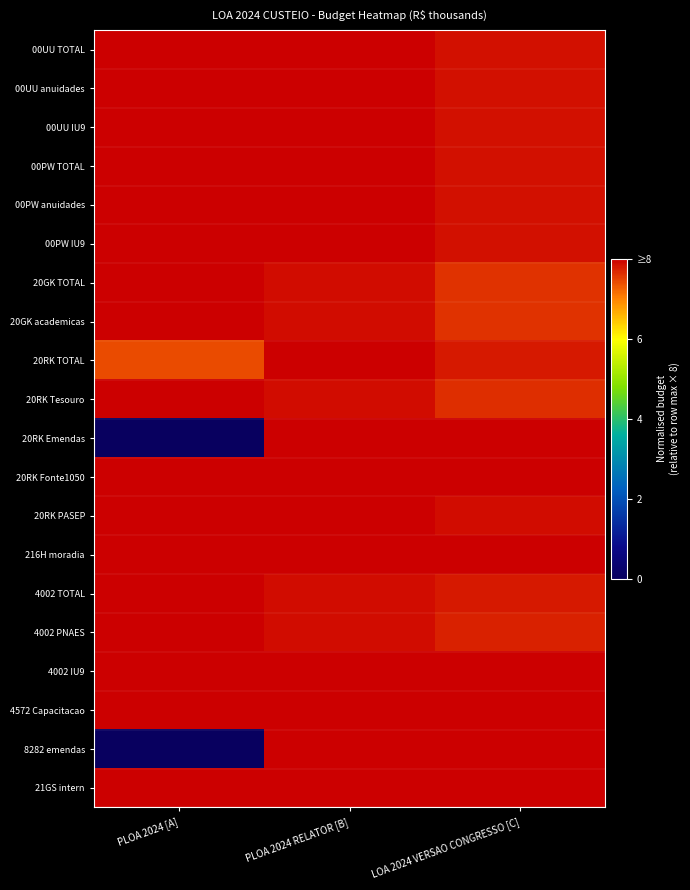

Which label corresponds to the smallest value in the chart?

PLOA 2024 [A]